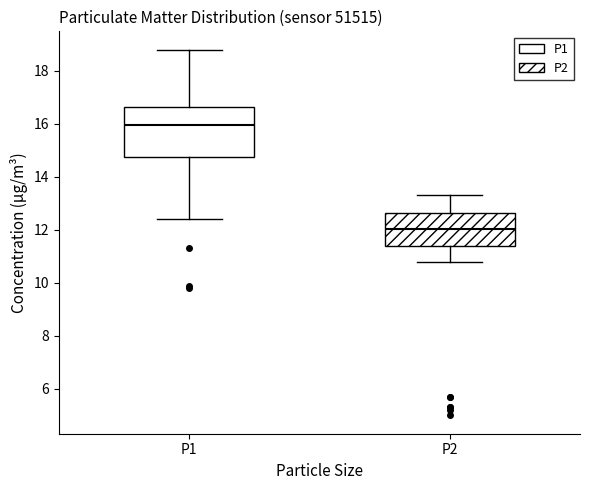

Where does the upper whisker of the box for P2 end on the y-axis? The values are not printed on the chart, so give them approximately, as read against the axis.

13.4